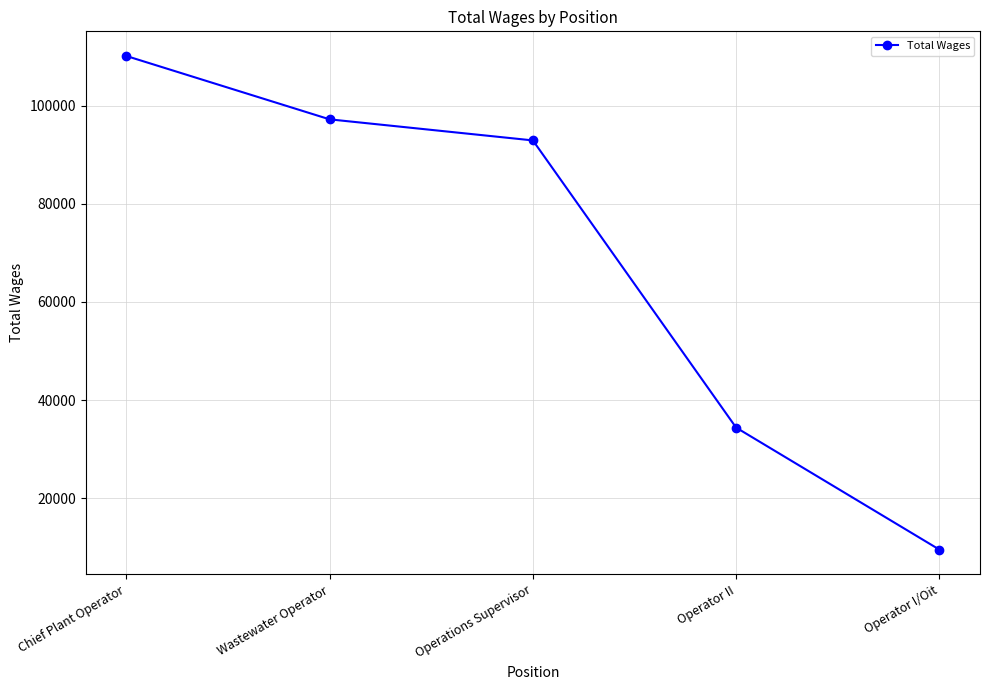

What is the label of the 5th point from the right?

Chief Plant Operator